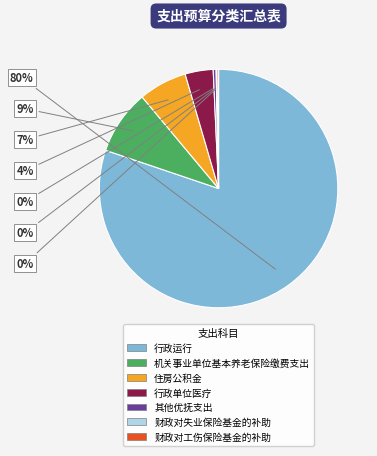

Which slice is the largest?

行政运行